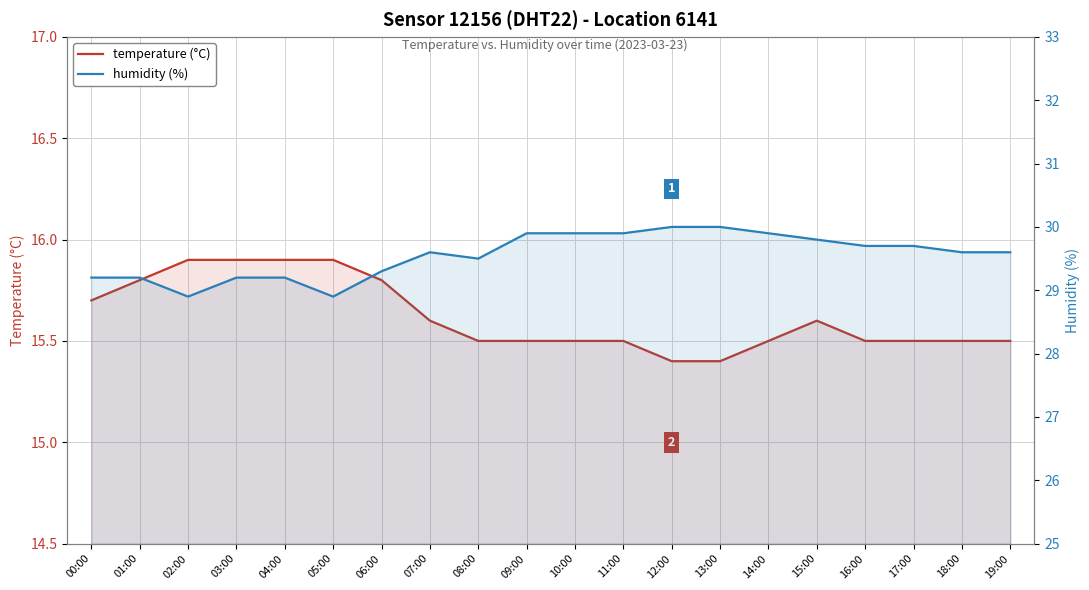

At which label does temperature (°C) reach its minimum?

12:00